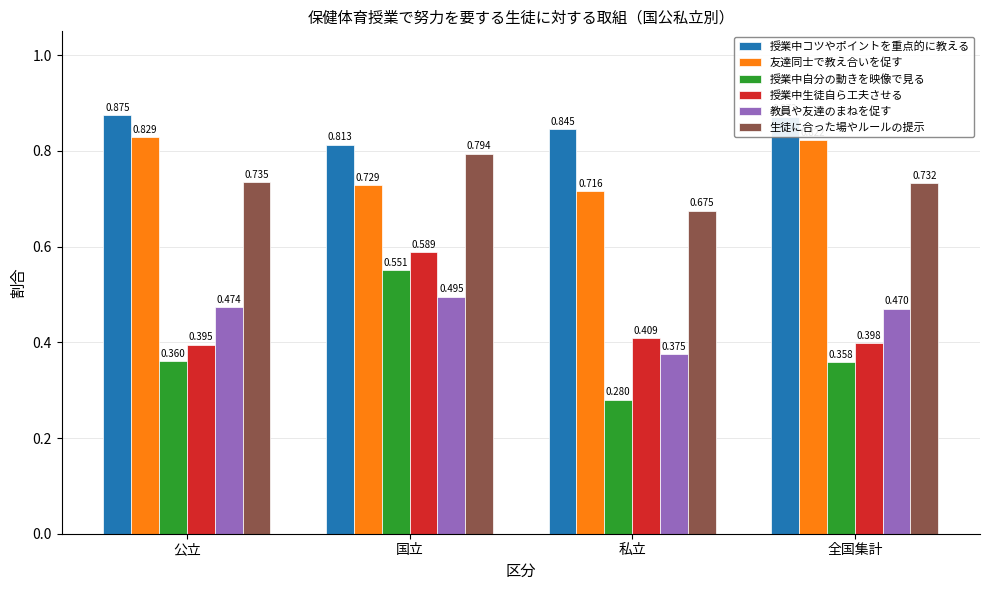

List the series in order of their peak value, highest first.

授業中コツやポイントを重点的に教える, 友達同士で教え合いを促す, 生徒に合った場やルールの提示, 授業中生徒自ら工夫させる, 授業中自分の動きを映像で見る, 教員や友達のまねを促す